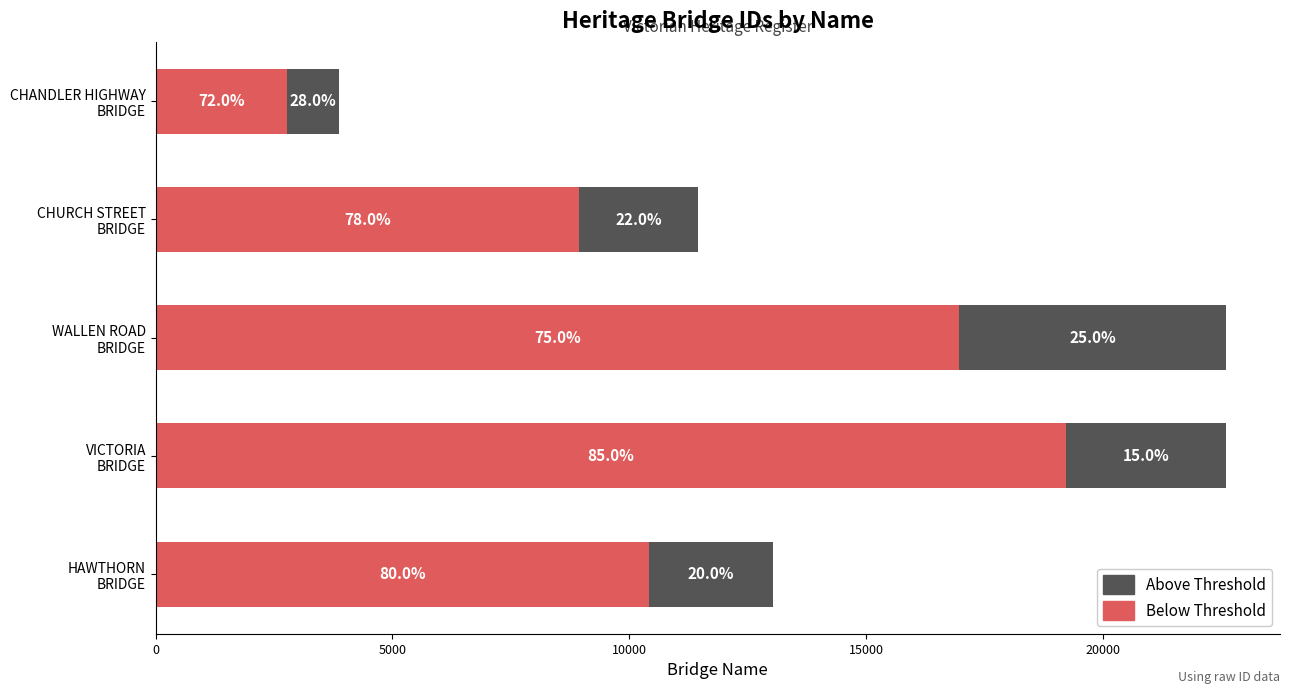

What are all the series names shown in the legend?

Above Threshold, Below Threshold